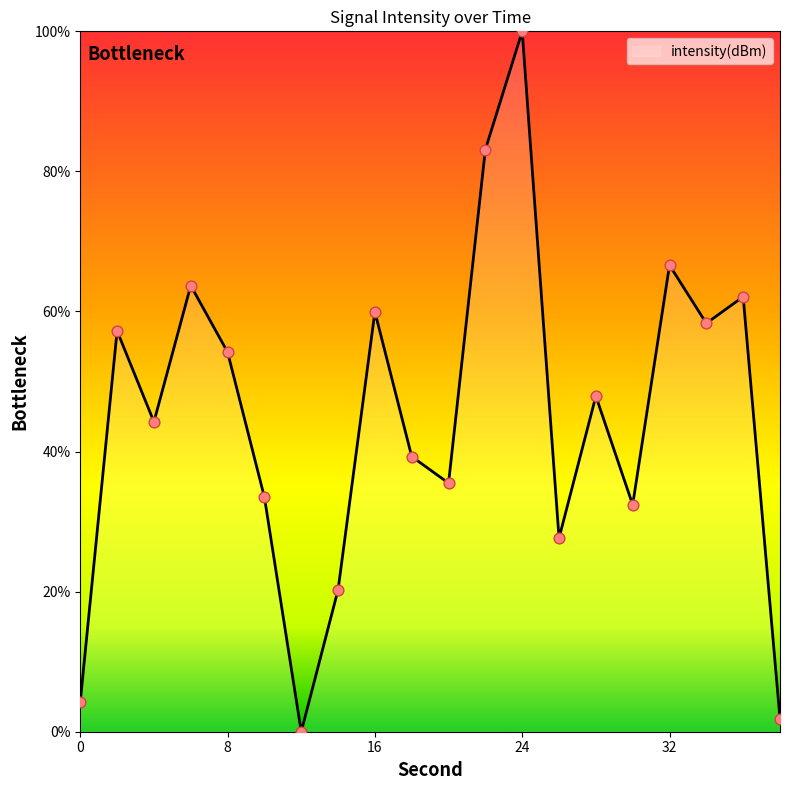

What is the maximum value shown in the chart?

100.0